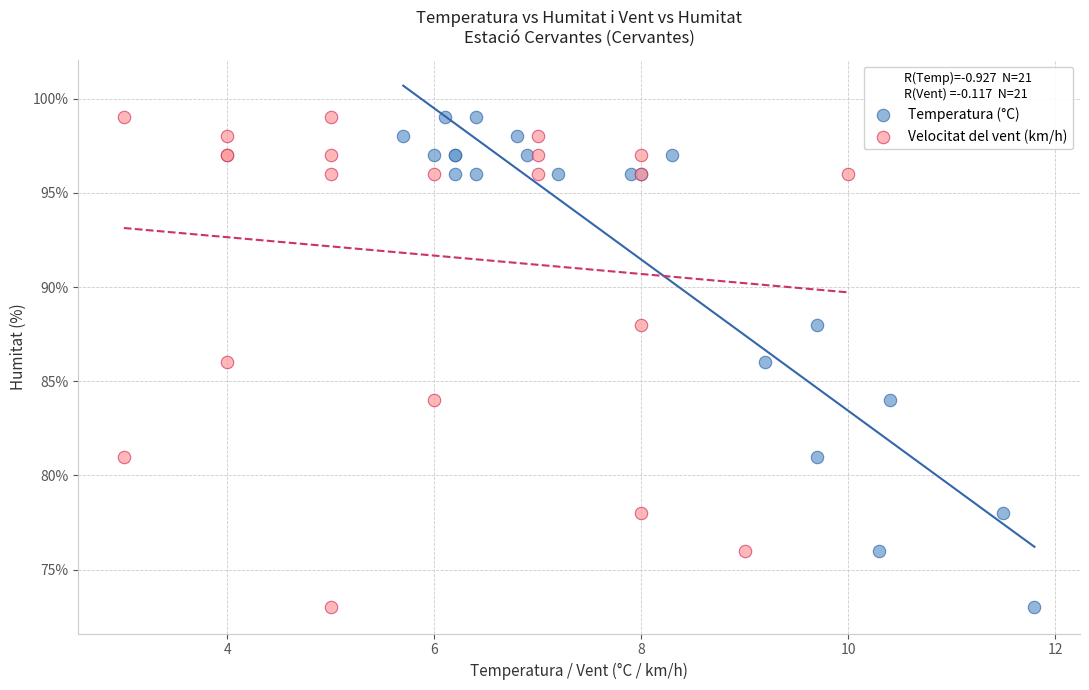

What are all the series names shown in the legend?

Temperatura (°C), Velocitat del vent (km/h)